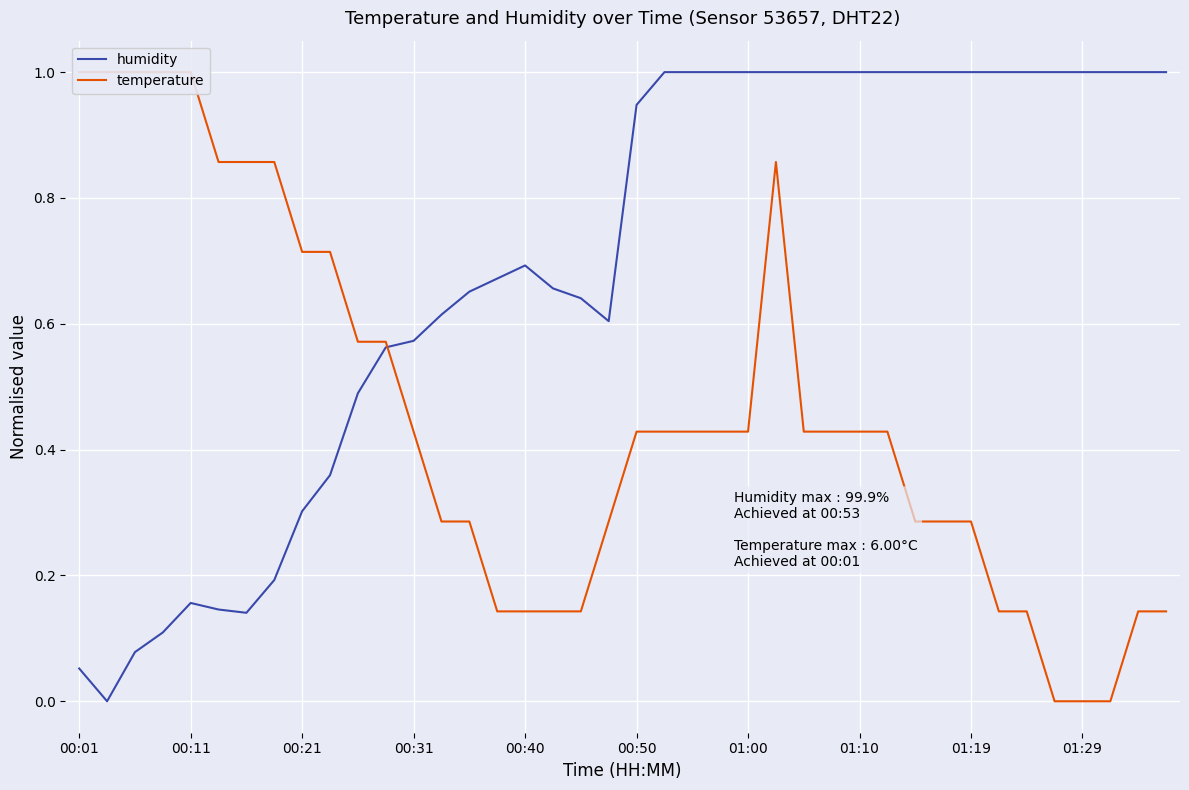

True or false: humidity has a value of 0.7 at 00:40.

True